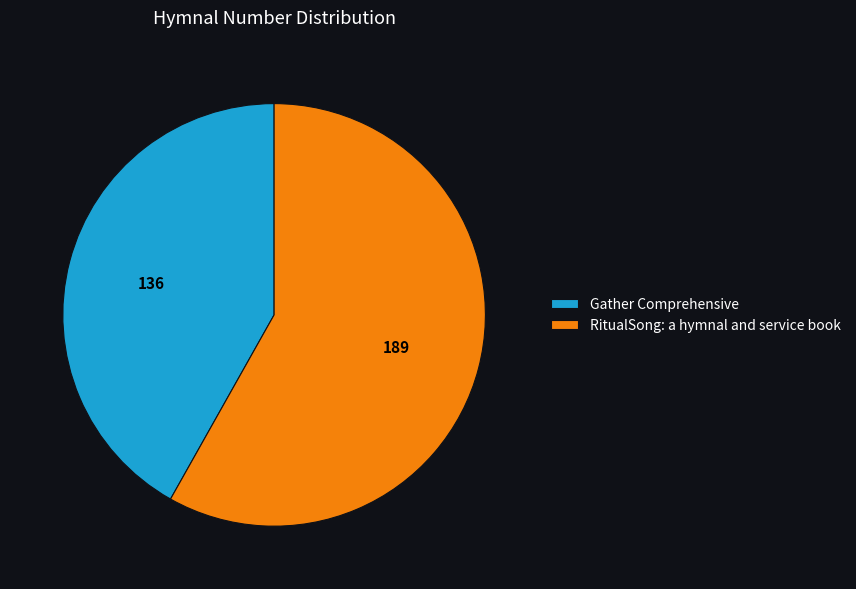

The RitualSong: a hymnal and service book slice represents 44% of the pie. True or false?

False